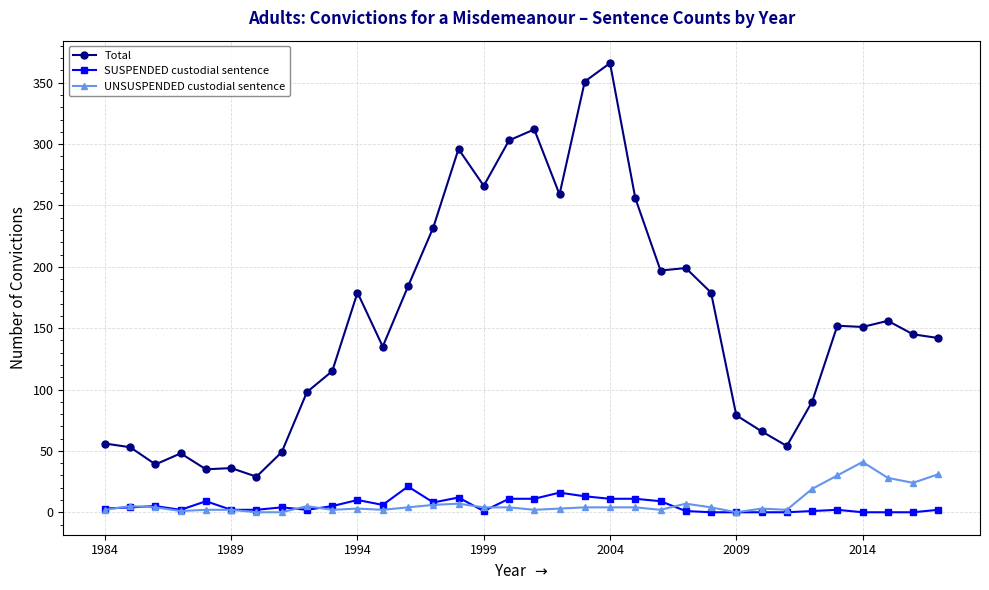

Which series has the widest spread of values?

Total